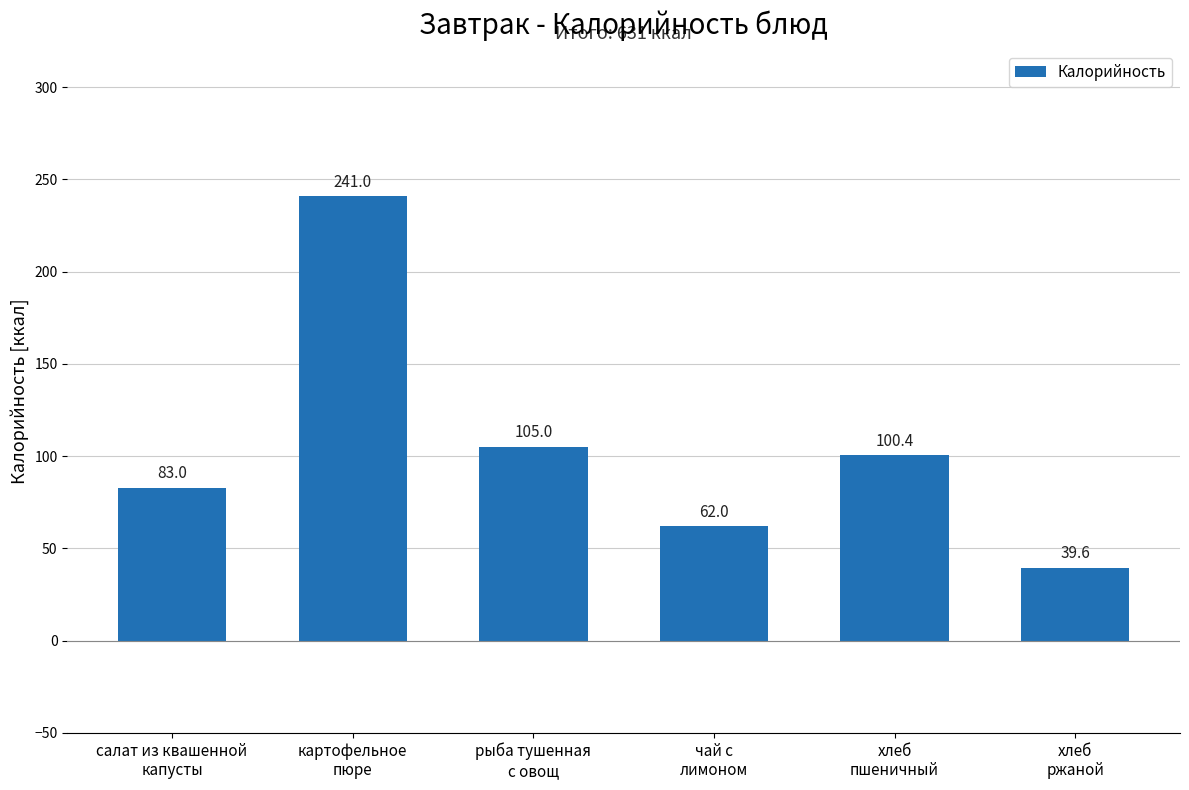

How many data points are above 100?

3